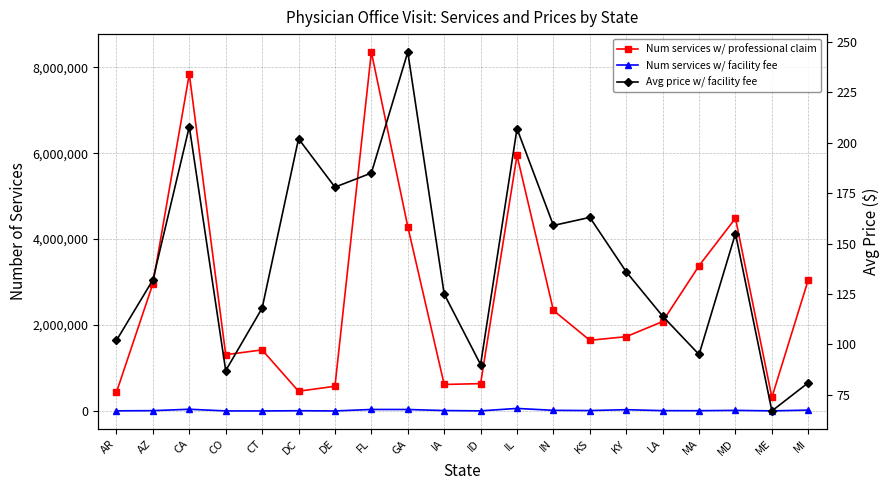

What is the sum of all Num services w/ facility fee values?

340476